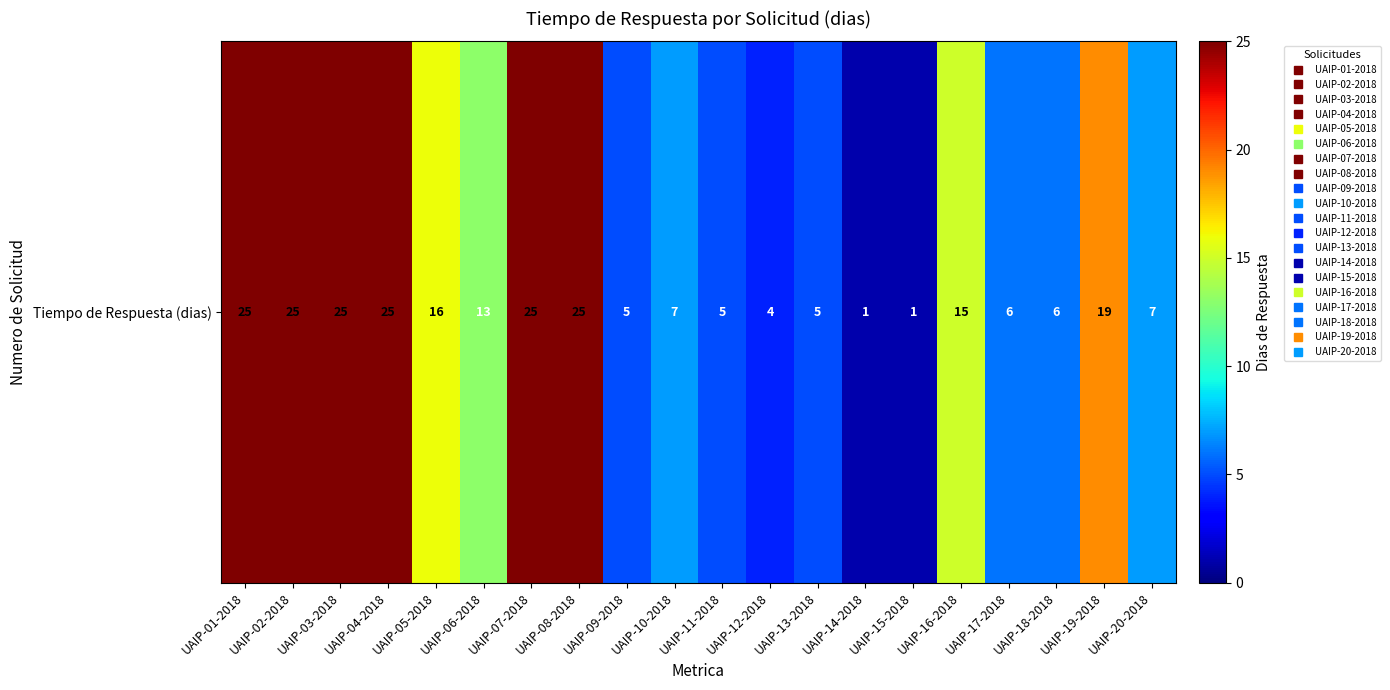

True or false: the data shows 17 at UAIP-03-2018.

False